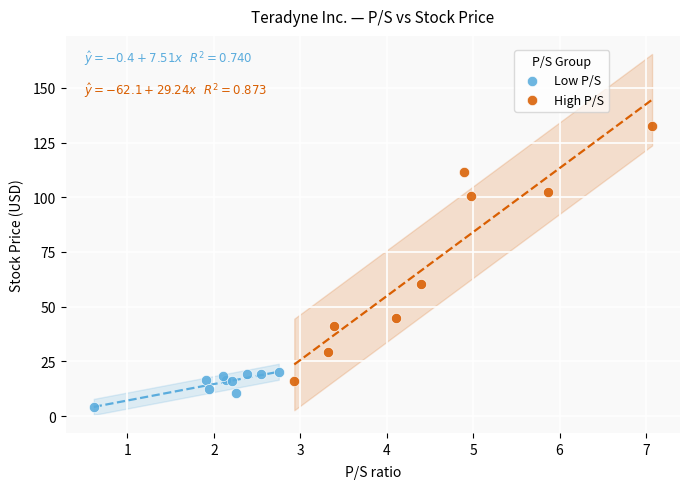

Which series has the largest Y range (max minus min)?

High P/S